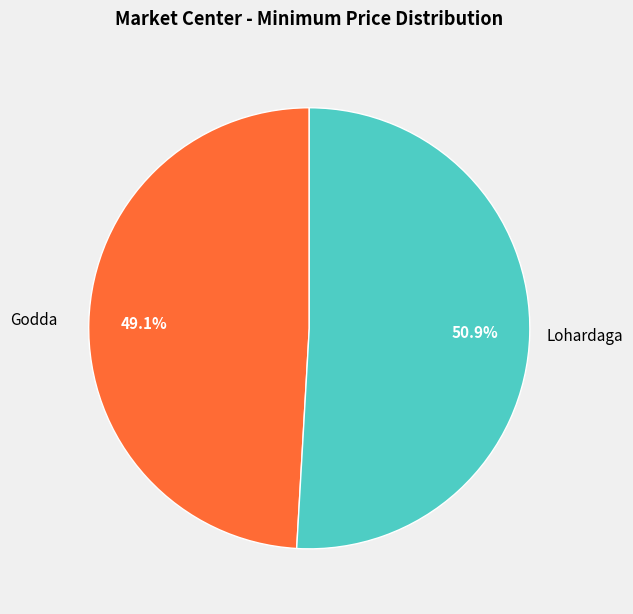

Does any single category account for the majority?

Yes